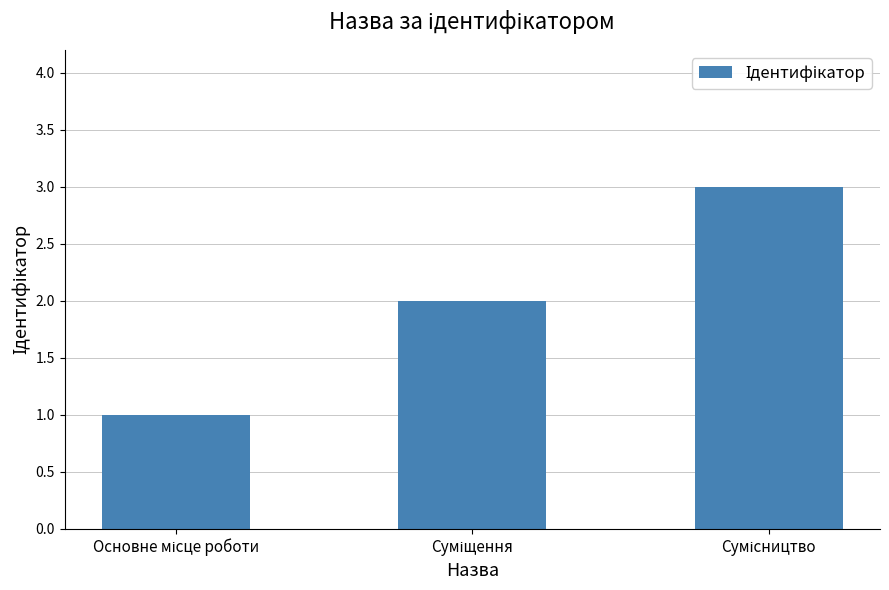

What is the difference between the maximum and second lowest values?

1